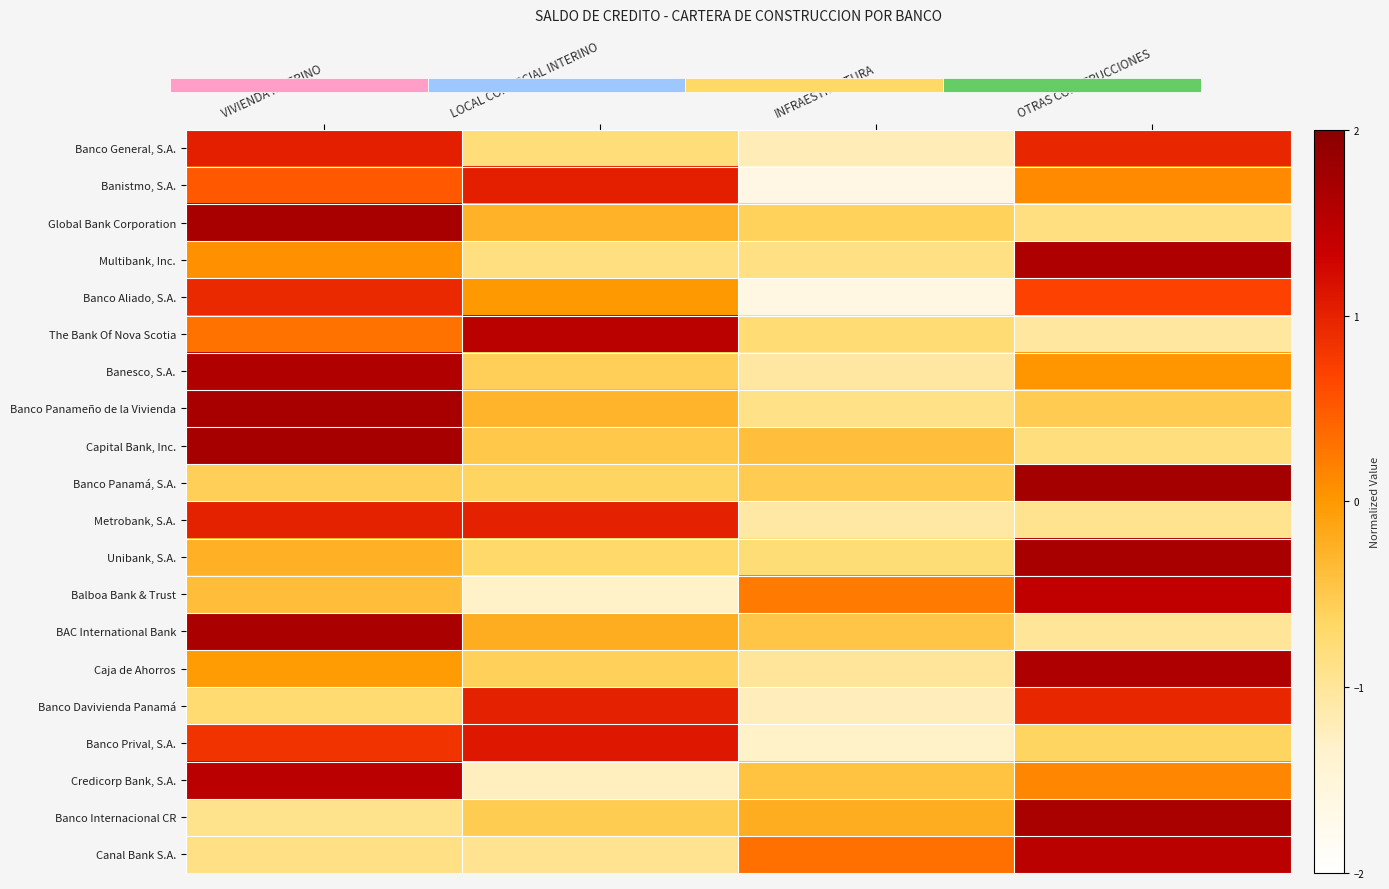

What is the sum of the Unibank, S.A. values at LOCAL COMERCIAL INTERINO and INFRAESTRUCTURA?

-1.5